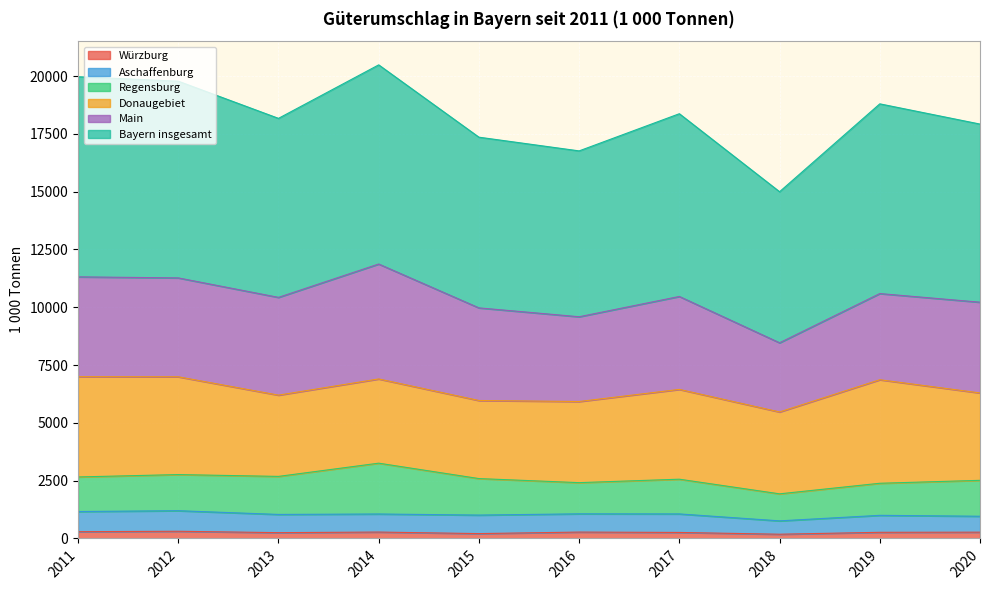

True or false: Würzburg has more than 2 interior local peaks.

True